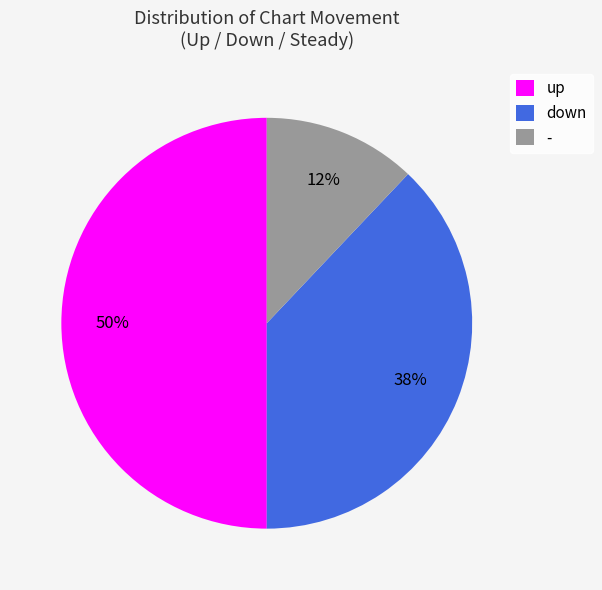

Is the sum of up and - greater than half?

Yes